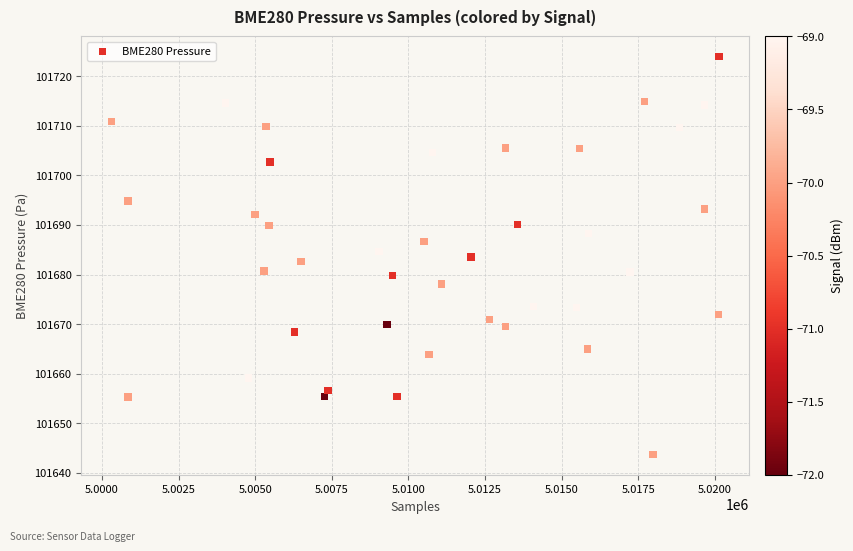

What is the range of Y values (max minus min)?

80.3